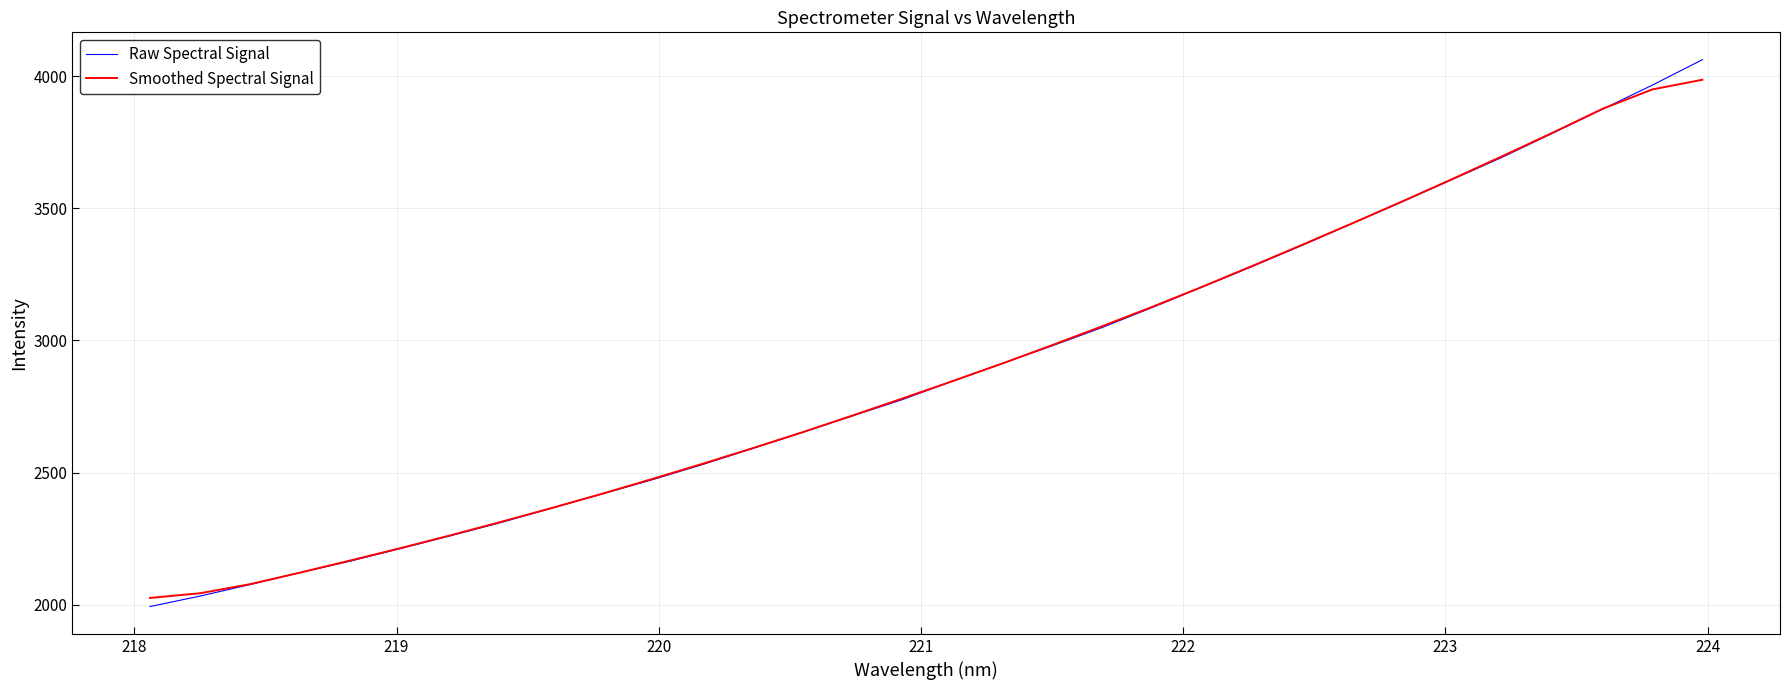

What is the sum of all Smoothed Spectral Signal values?

92388.1